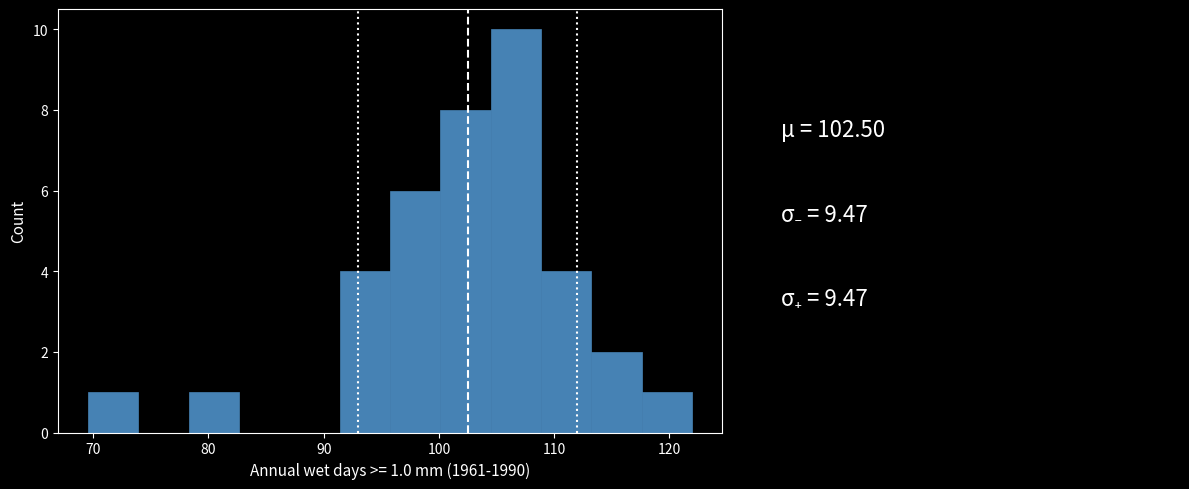

Which range on the x-axis has the tallest bar?

104 to 109